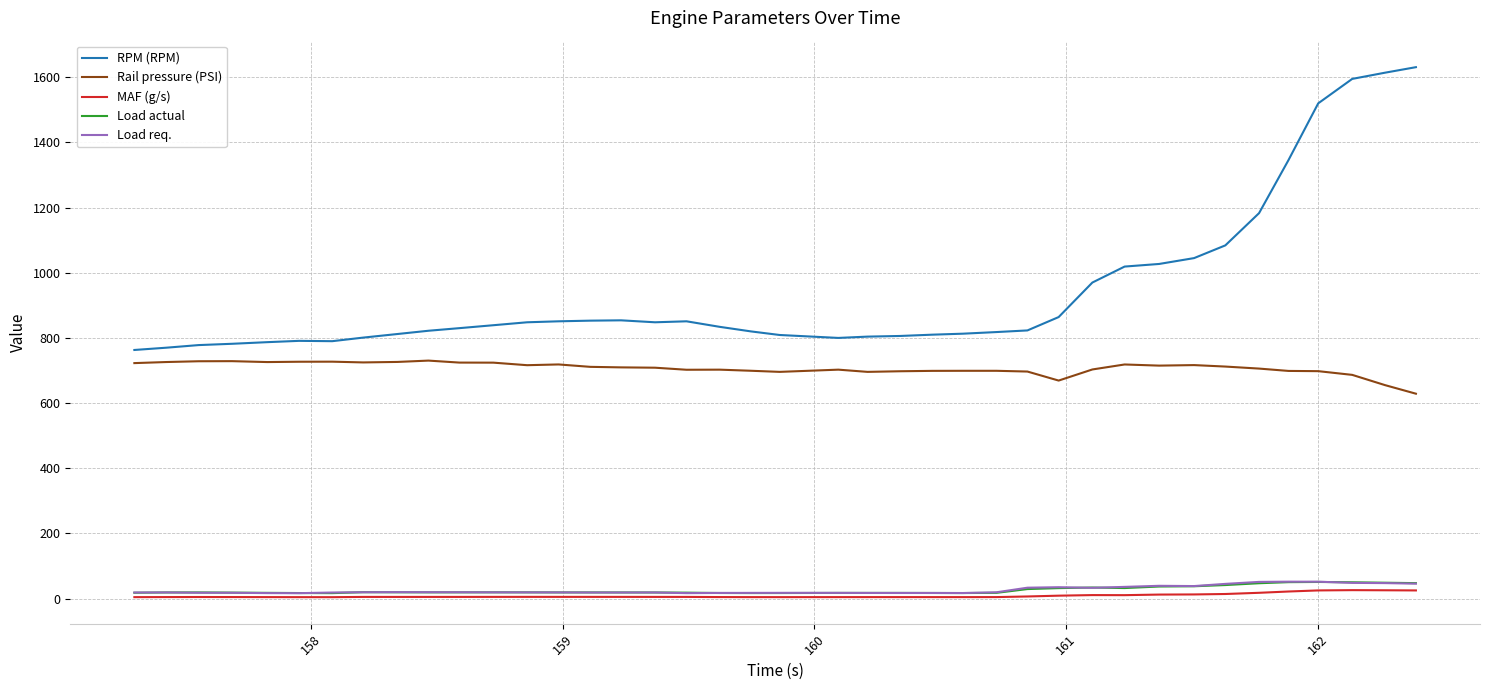

Which series has the largest total across all categories?

RPM (RPM)